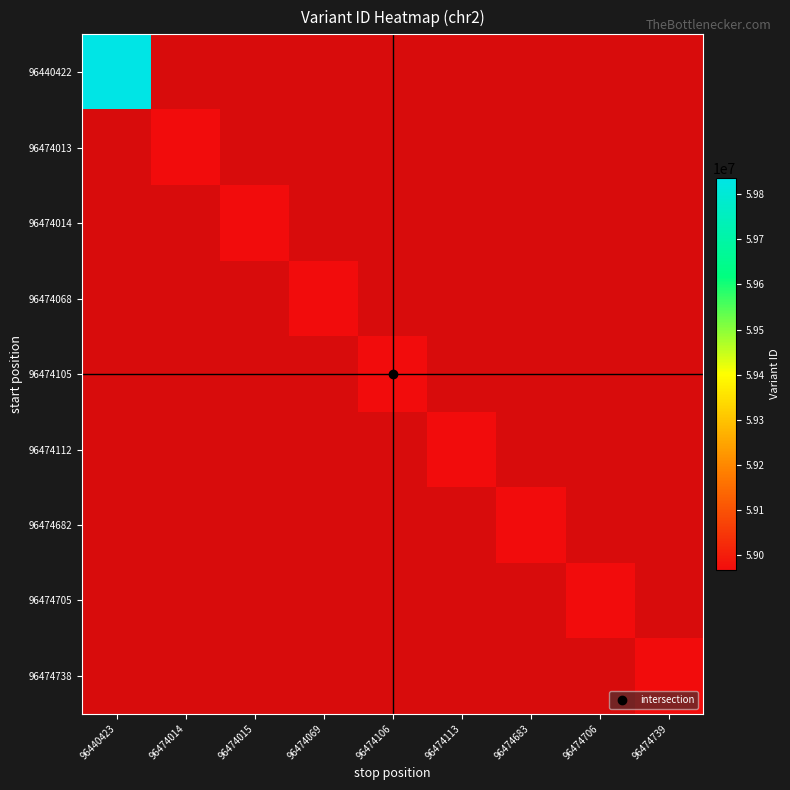

The value of 96474068 at 96474069 is 58966911.0. True or false?

True